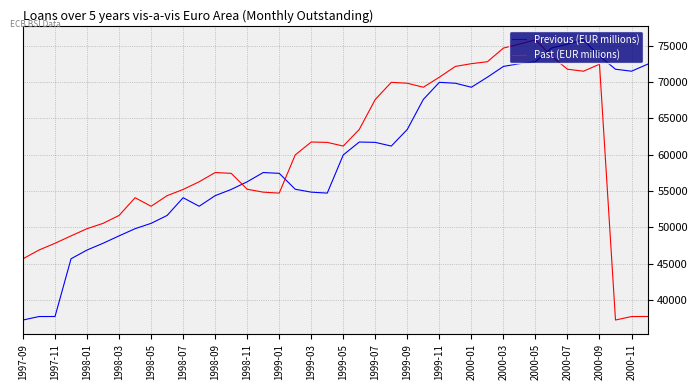

What is the difference between the maximum and minimum values in the Previous (EUR millions) series?

38542.8